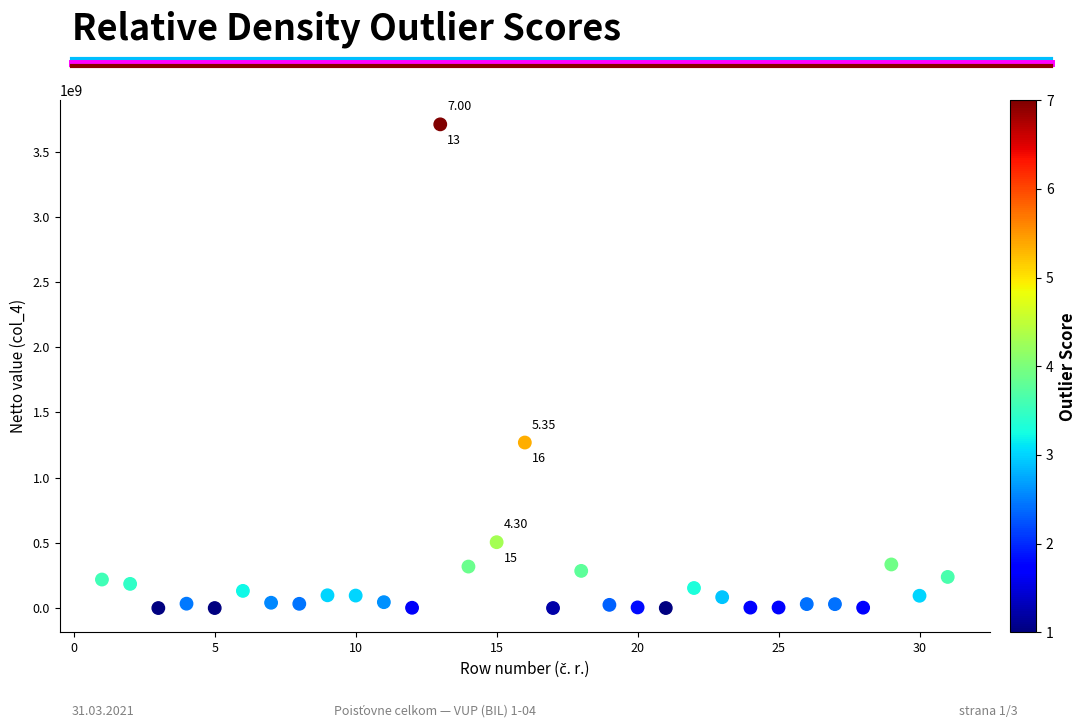

What is the range of X values (max minus min)?

30